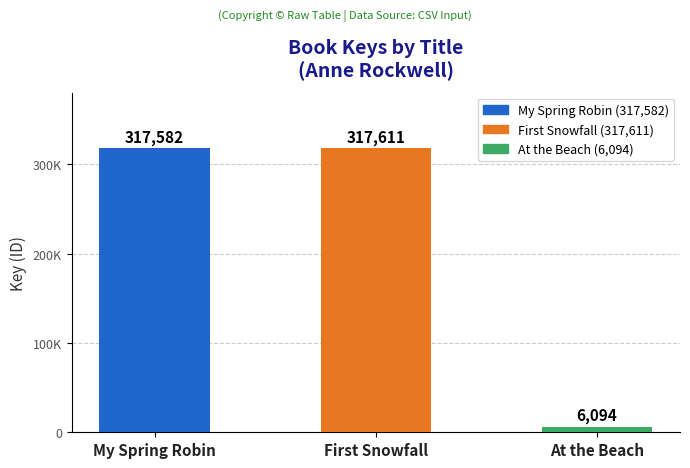

The value at My Spring Robin is 470395. True or false?

False